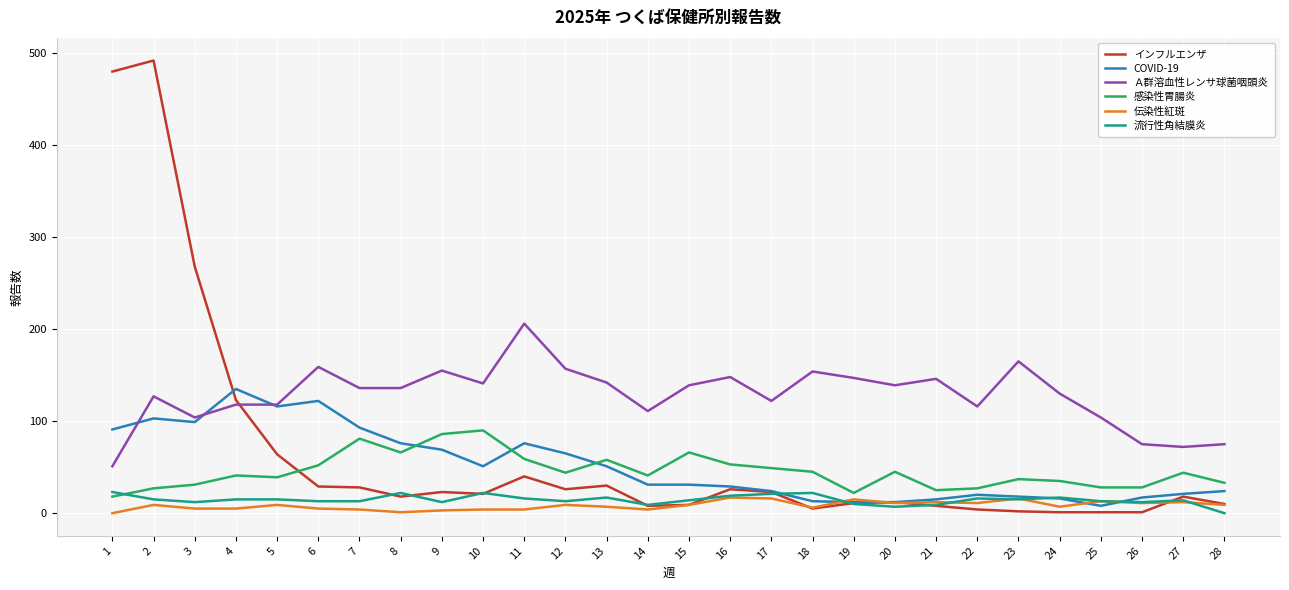

At which category is the sum across all series the highest?

2